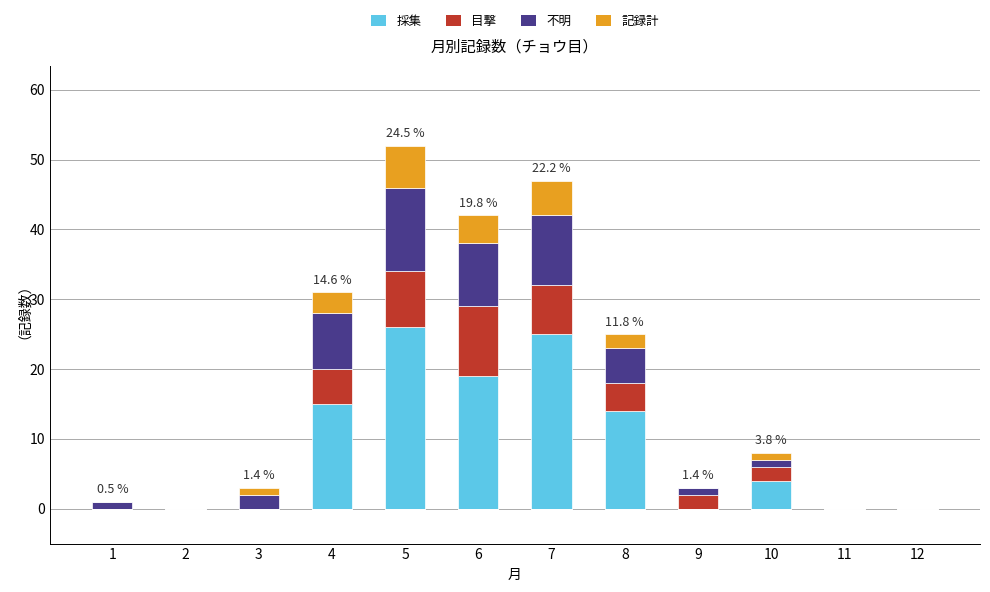

What is the maximum value for 採集?

26